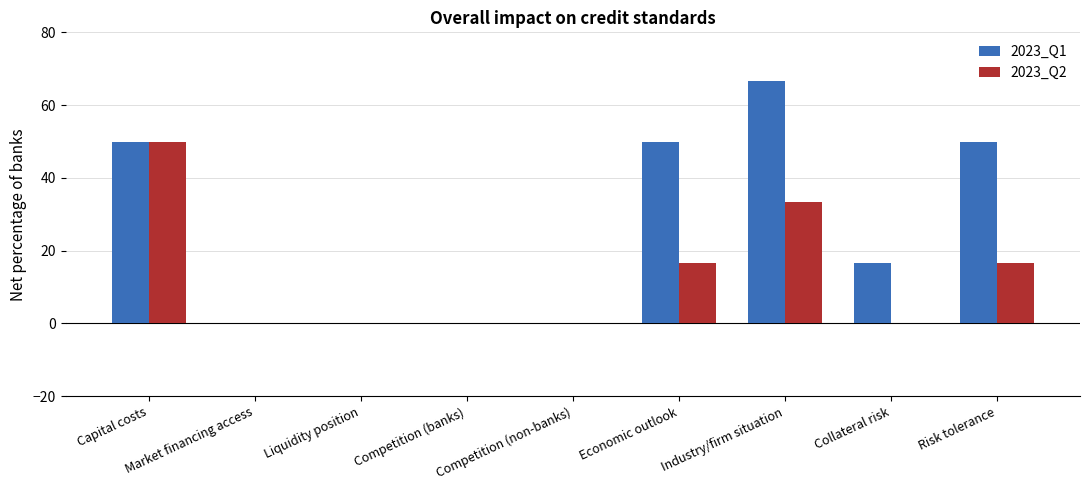

What is the sum of all 2023_Q1 values?

233.3